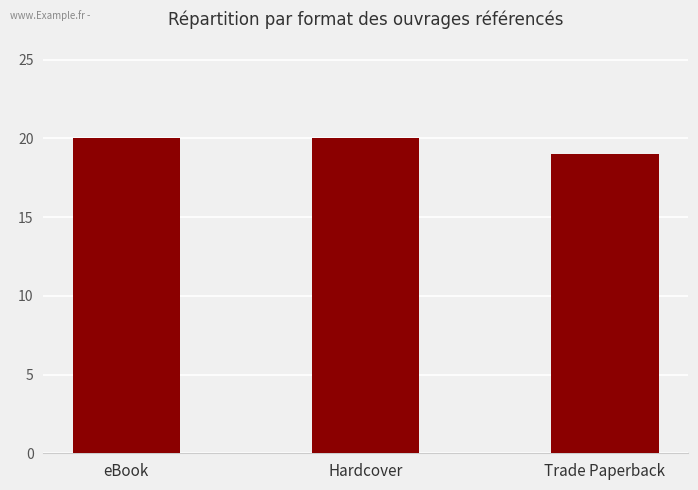

How many distinct data groups are displayed?

1